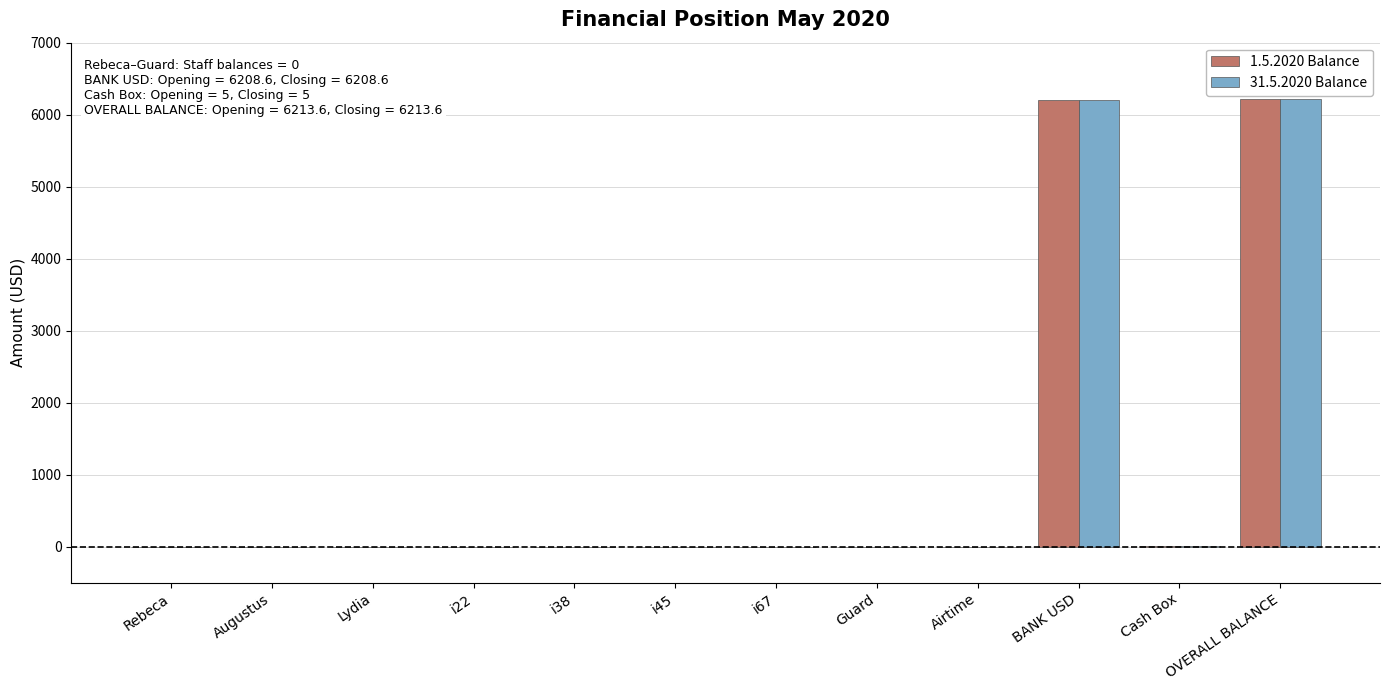

What is the sum of all 31.5.2020 Balance values?

12427.2